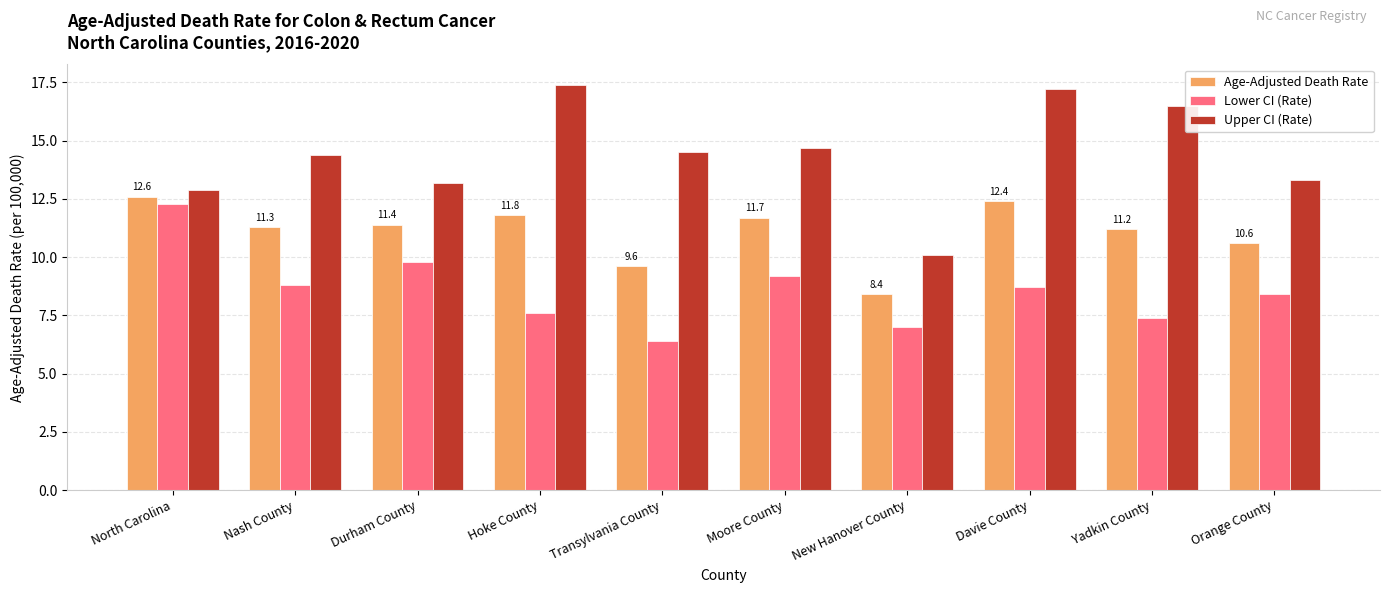

Which series has the widest spread of values?

Upper CI (Rate)